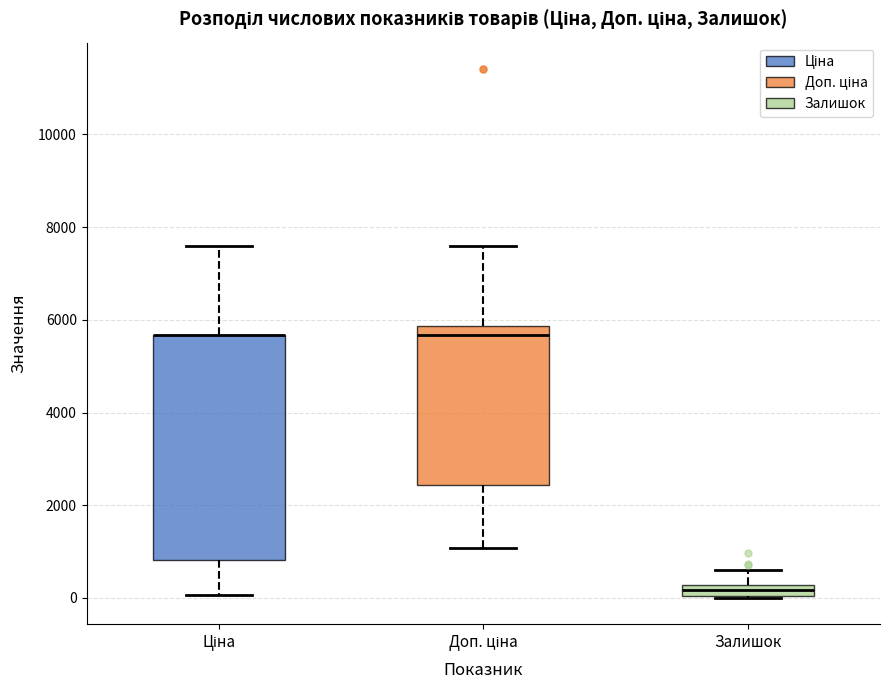

Where is the lower edge of the box for Доп. ціна on the y-axis? The values are not printed on the chart, so give them approximately, as read against the axis.

2400